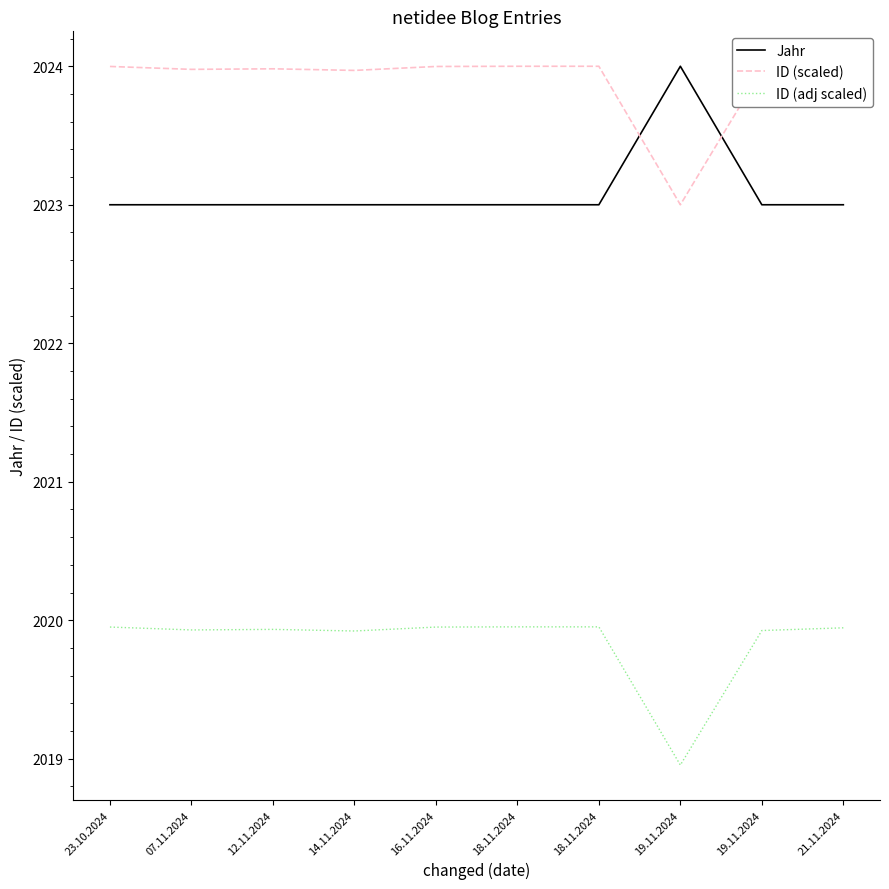

What are all the series names shown in the legend?

Jahr, ID (scaled), ID (adj scaled)